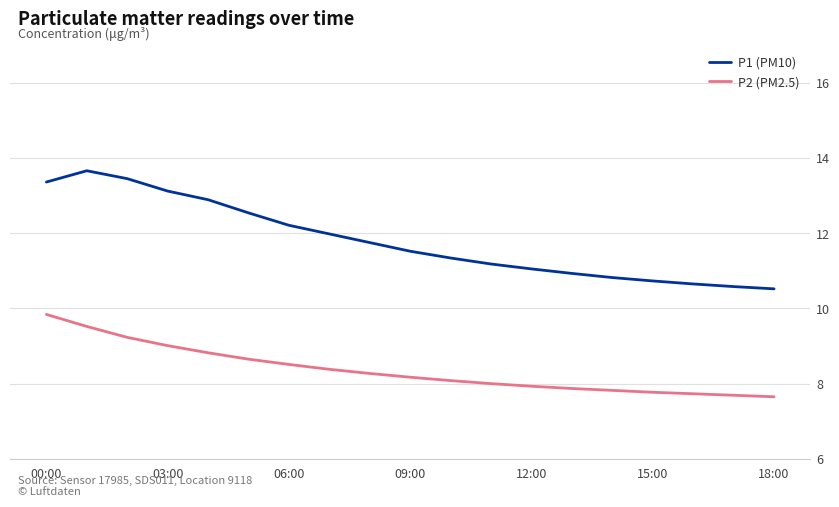

What are all the series names shown in the legend?

P1 (PM10), P2 (PM2.5)